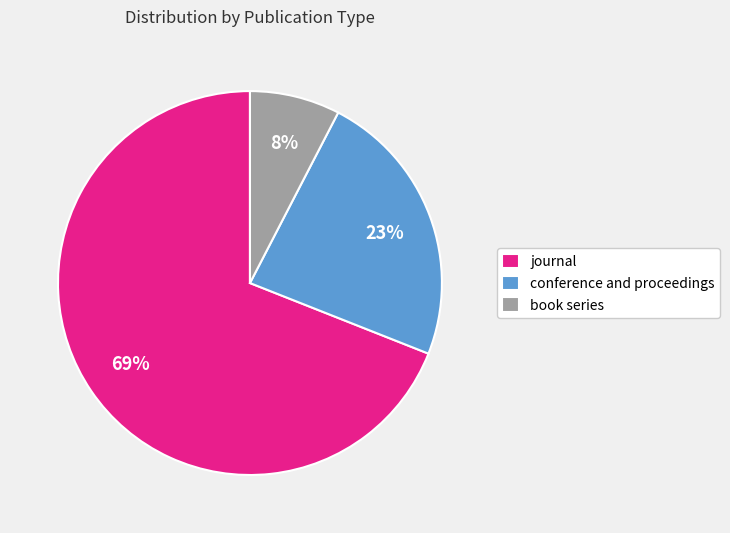

What is the ratio of the value at book series to the value at conference and proceedings?

0.3